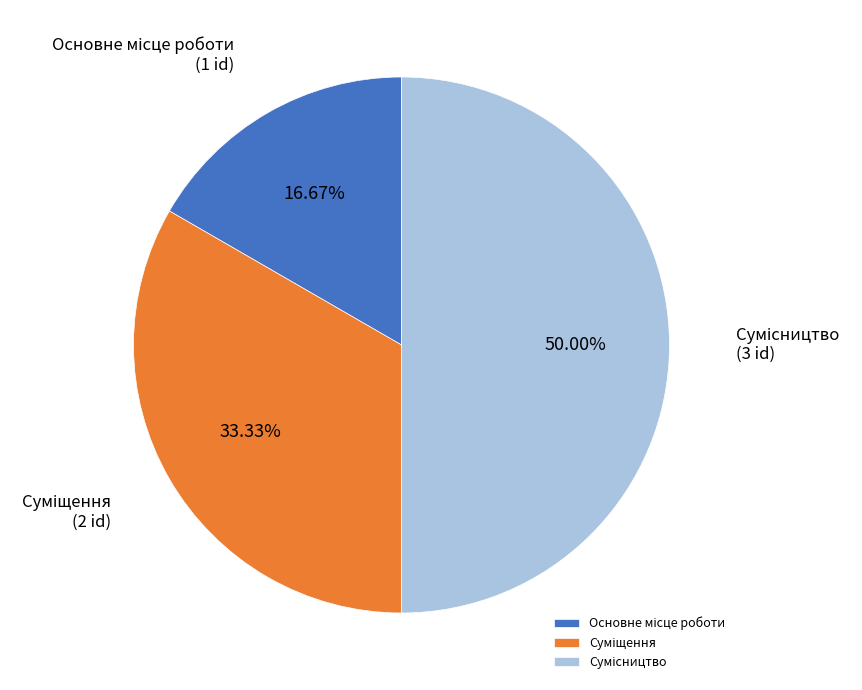

Is there a majority slice in this chart?

No